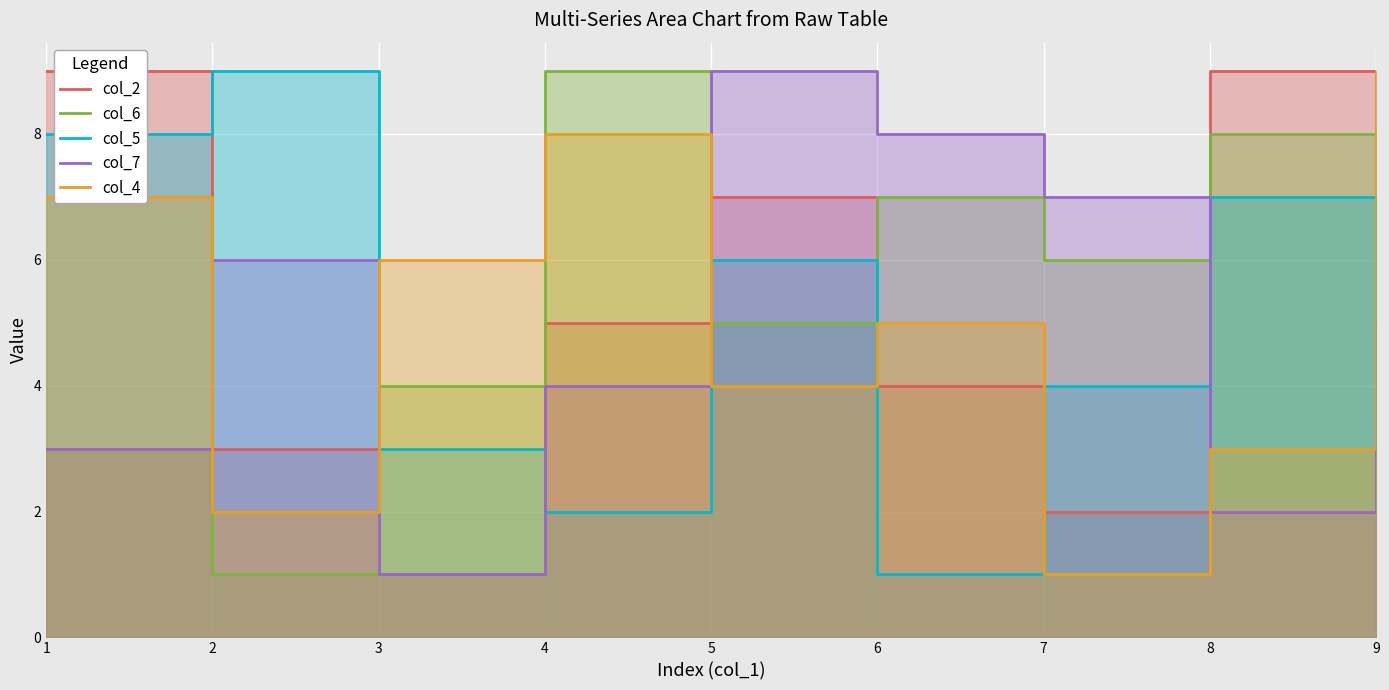

The value of col_5 at 9 is 5. True or false?

True